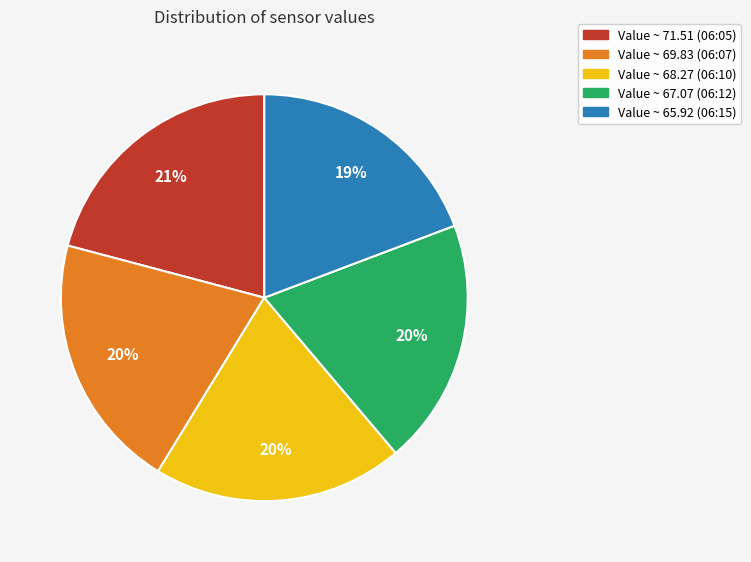

To the nearest percent, what is the difference between the largest and smallest slice percentages?

2%